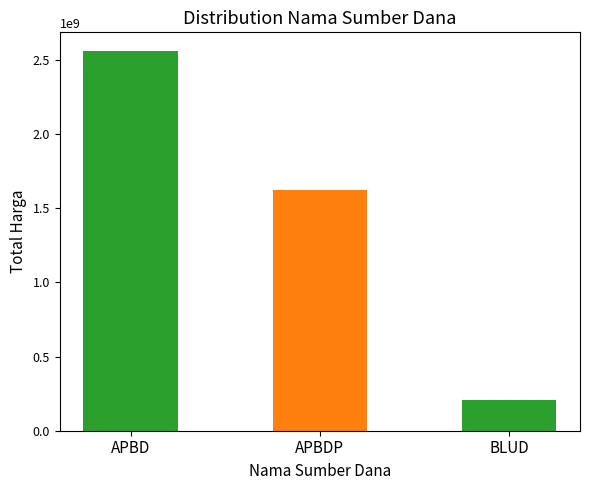

Reading left to right, what are all the values shown in this chart?

APBD=2558786025	APBDP=1622018150	BLUD=205711000